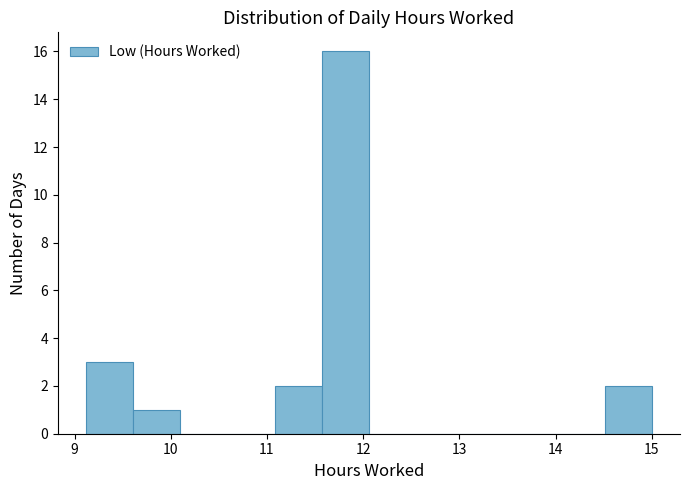

Which range on the x-axis has the tallest bar?

11.57 to 12.06